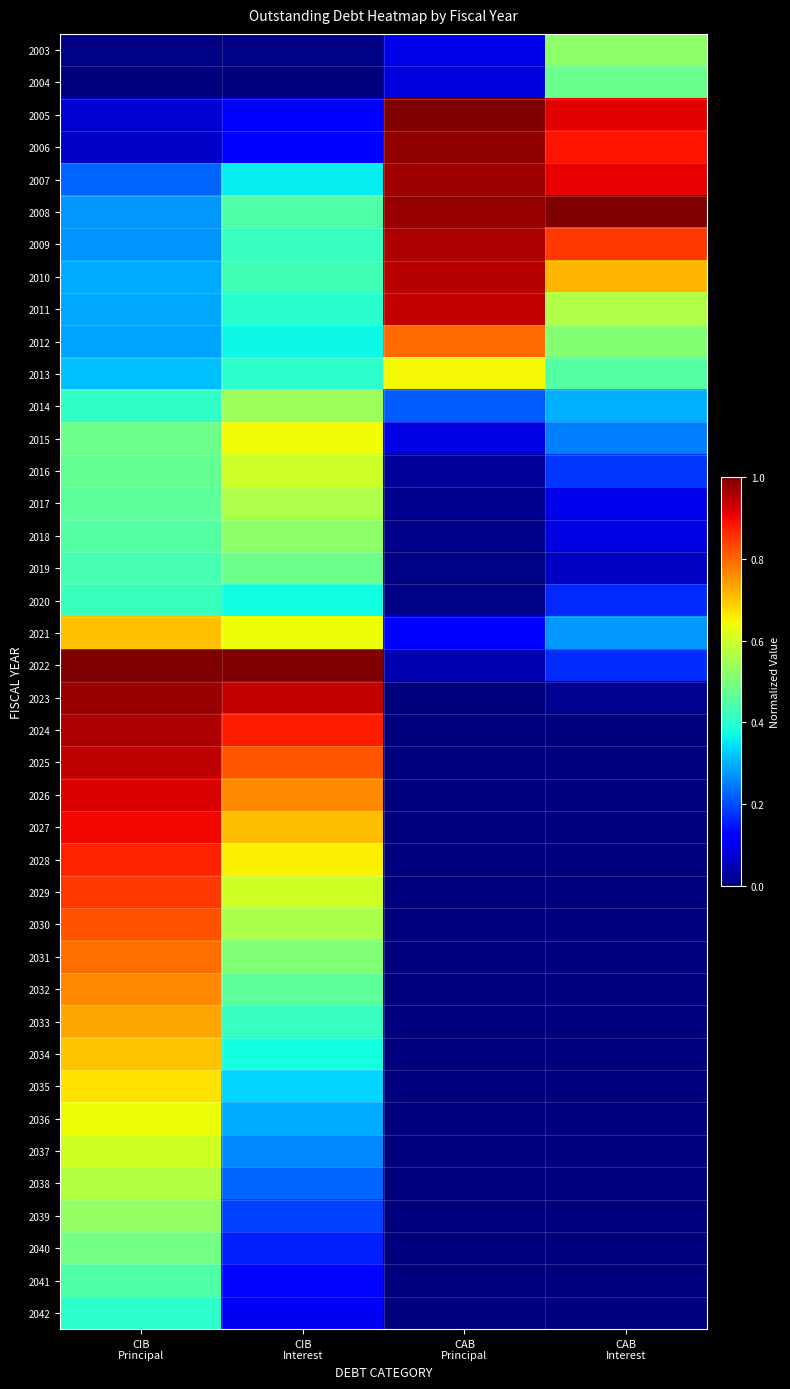

Rank the series by their maximum value, from lowest to highest.

2042, 2020, 2041, 2004, 2019, 2040, 2003, 2018, 2039, 2014, 2017, 2038, 2016, 2037, 2036, 2015, 2013, 2035, 2034, 2021, 2033, 2032, 2031, 2012, 2030, 2029, 2028, 2027, 2026, 2011, 2025, 2010, 2009, 2024, 2007, 2023, 2006, 2005, 2008, 2022